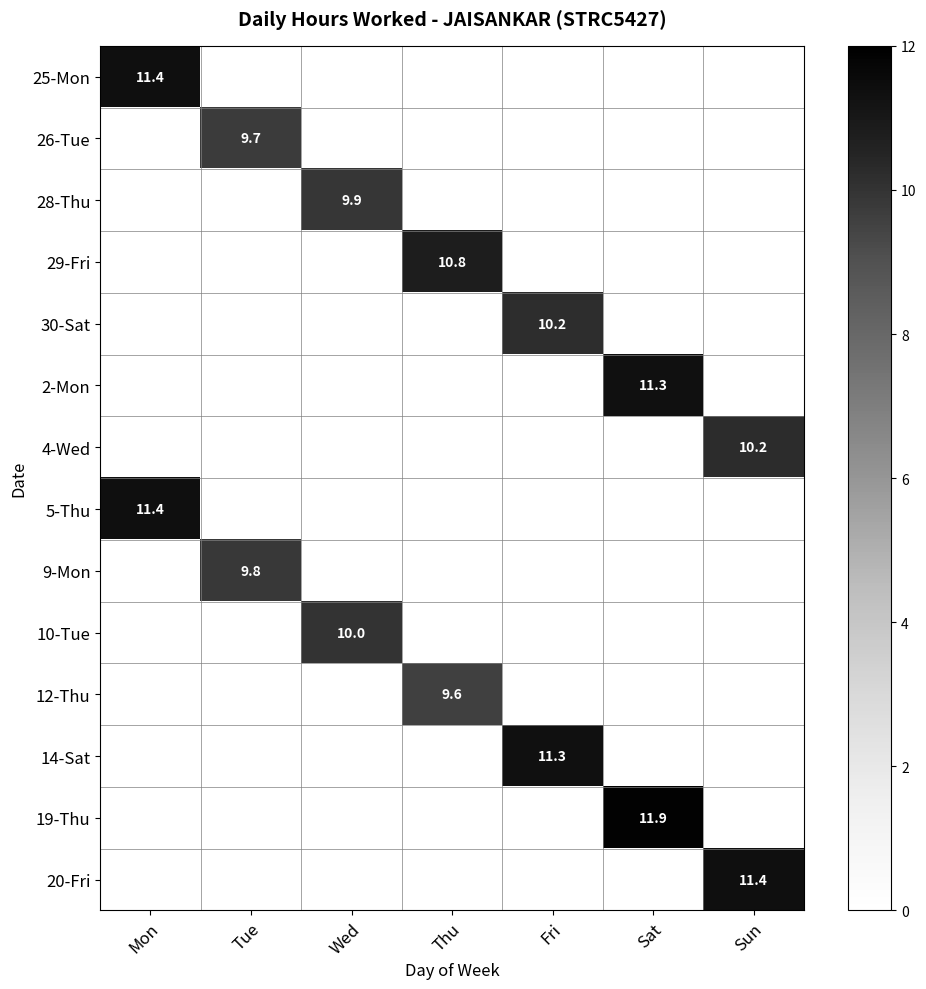

The value of 9-Mon at Tue is 2.8. True or false?

False